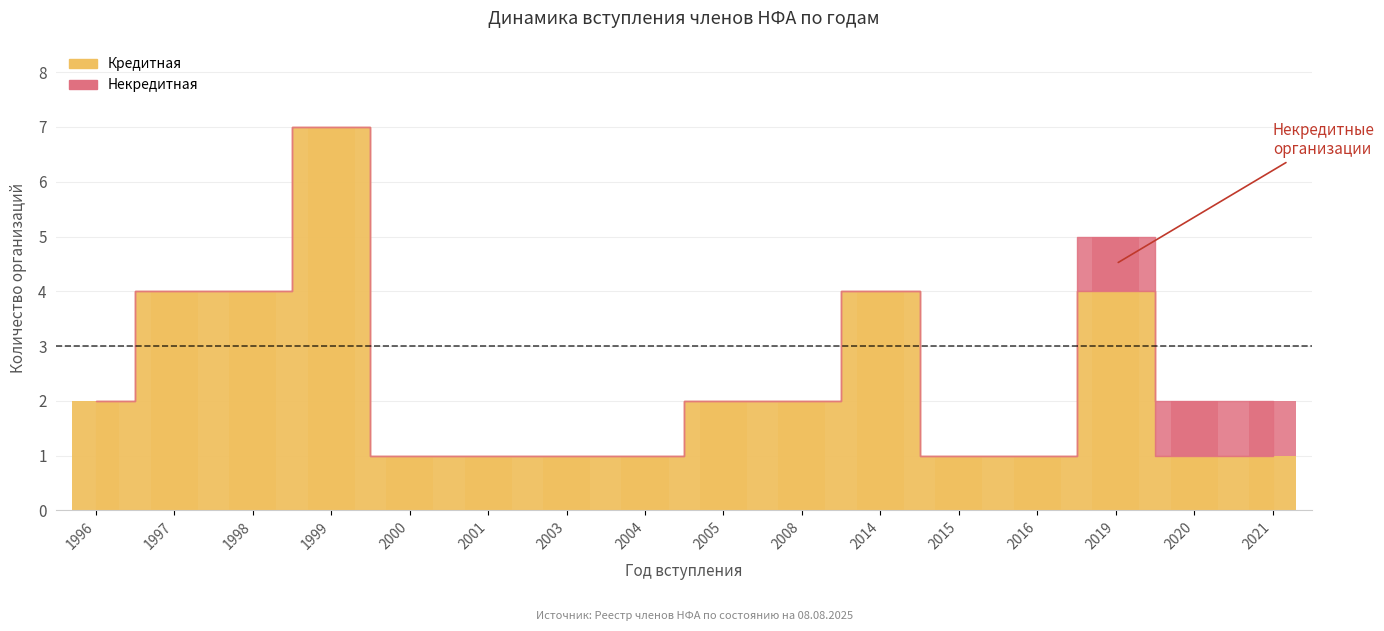

The value of Кредитная at 2008 is 3. True or false?

False